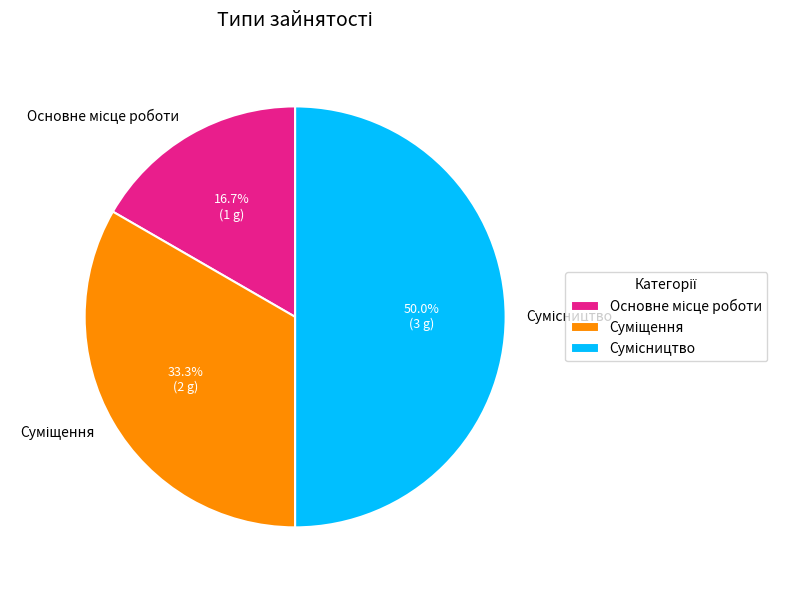

What percentage is the Сумісництво slice, to the nearest percent?

50%